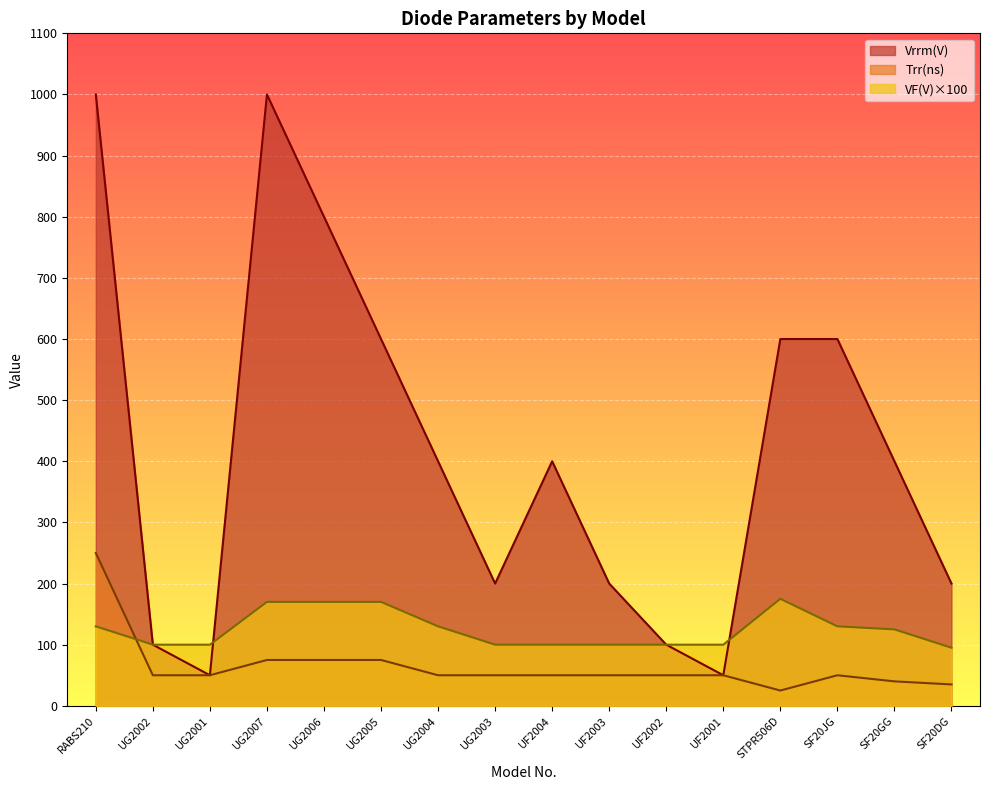

What is the difference between the Vrrm(V) values at UG2002 and UG2005?

500